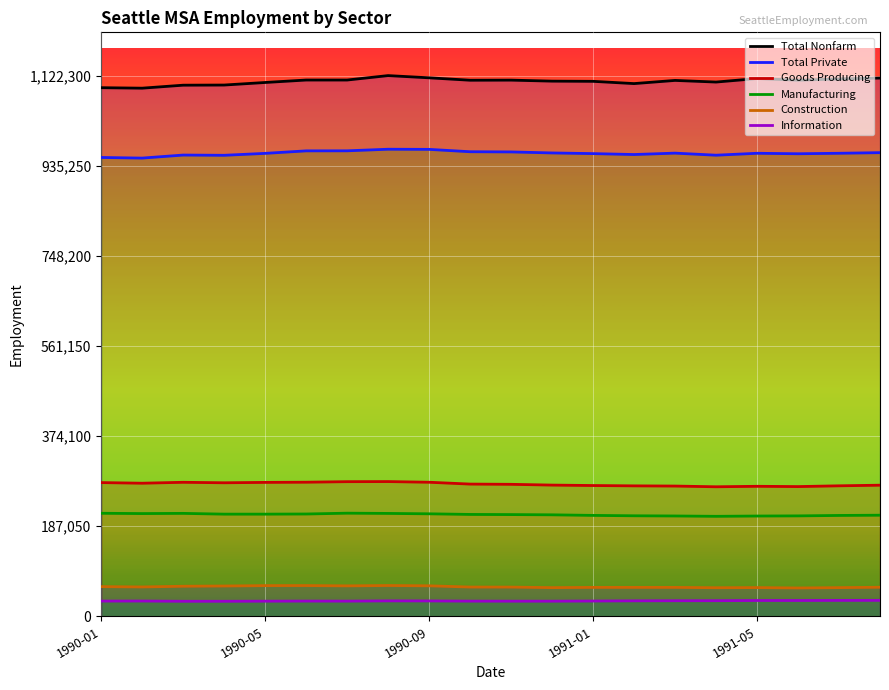

True or false: Information and Total Private intersect in this chart.

False